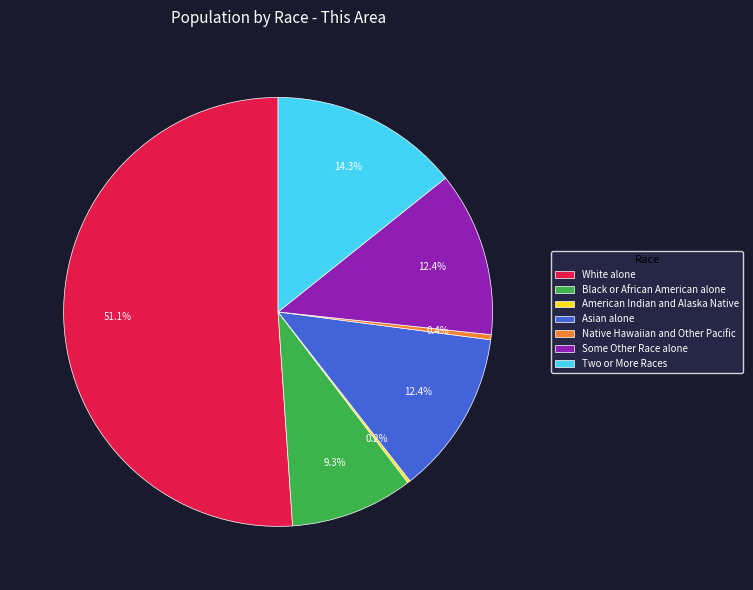

What is the largest slice in the pie chart?

White alone